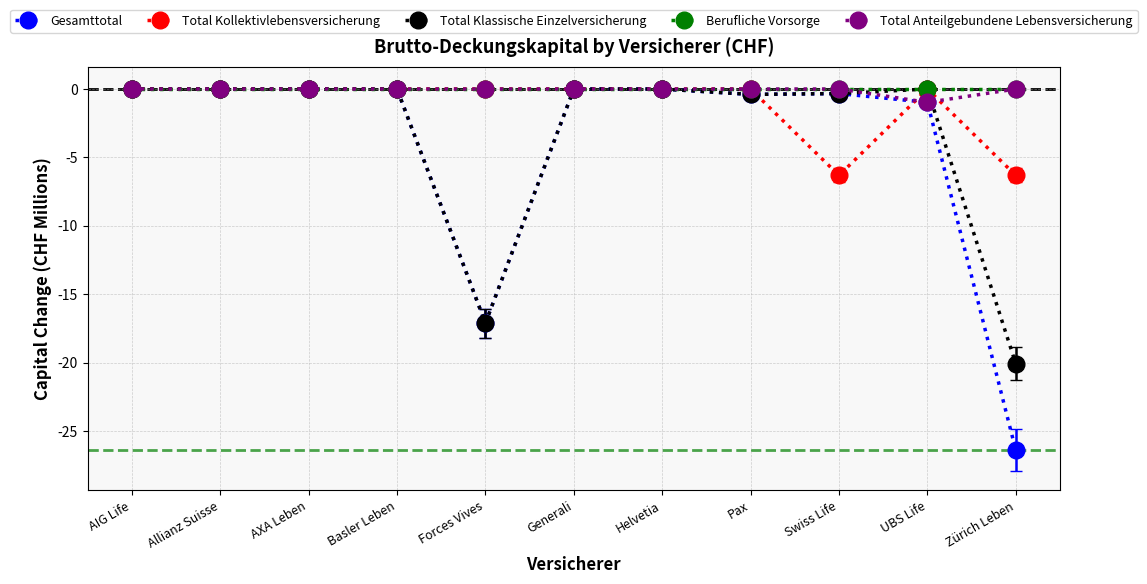

Which series changed the most between Helvetia and Swiss Life?

Total Kollektivlebensversicherung